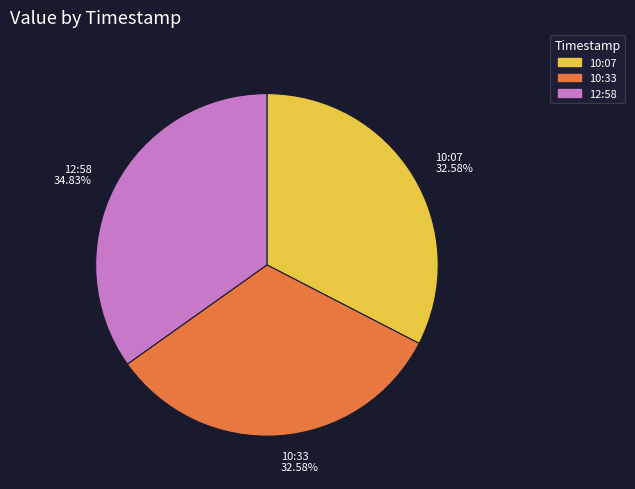

Does any single category account for the majority?

No